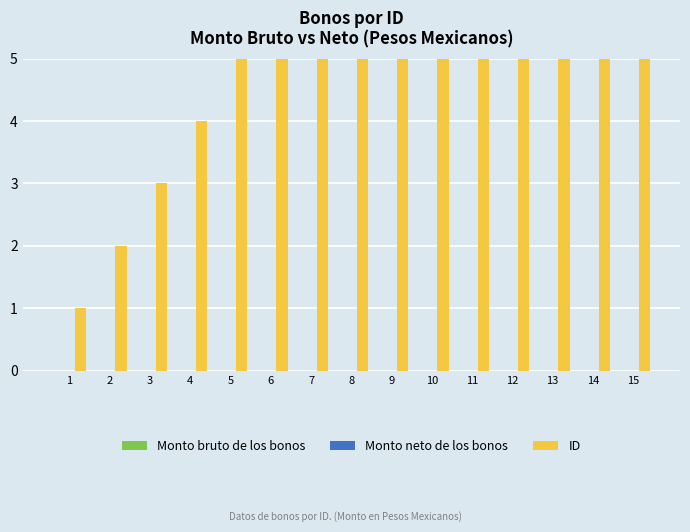

Which series has the largest range (max minus min)?

ID